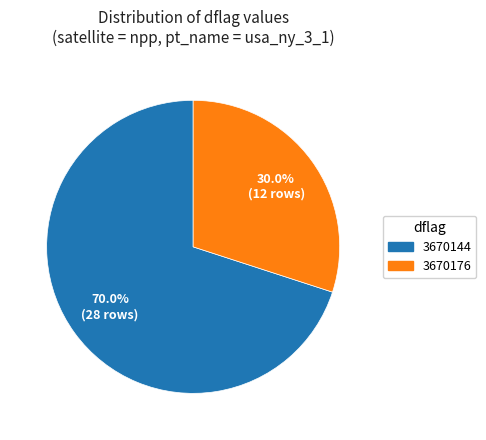

What is the ratio of the value at 3670144 to the value at 3670176?

2.3